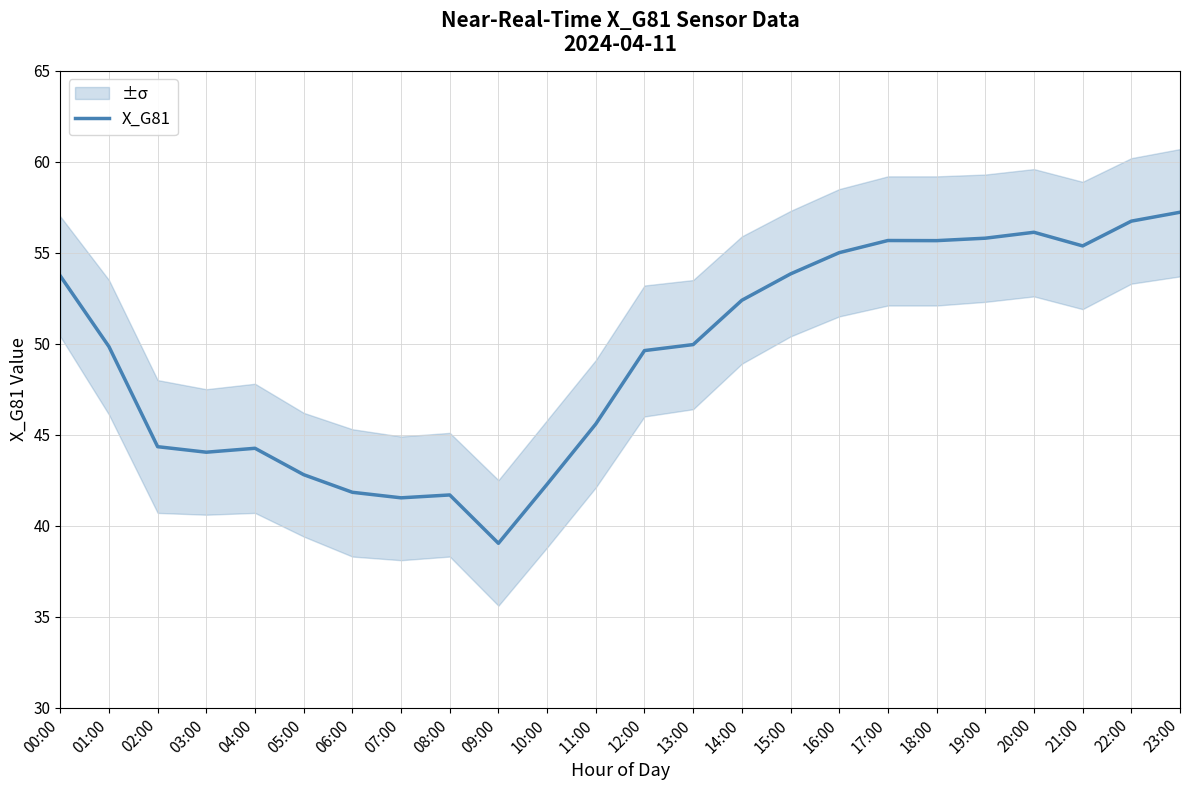

Is this an area chart (filled region under the line)?

No